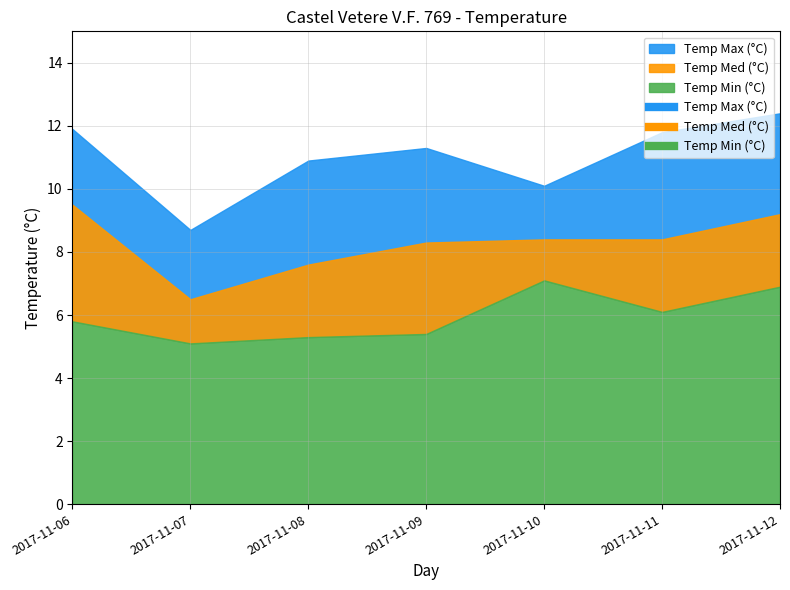

Which has a higher value, 2017-11-06 or 2017-11-11?

2017-11-06